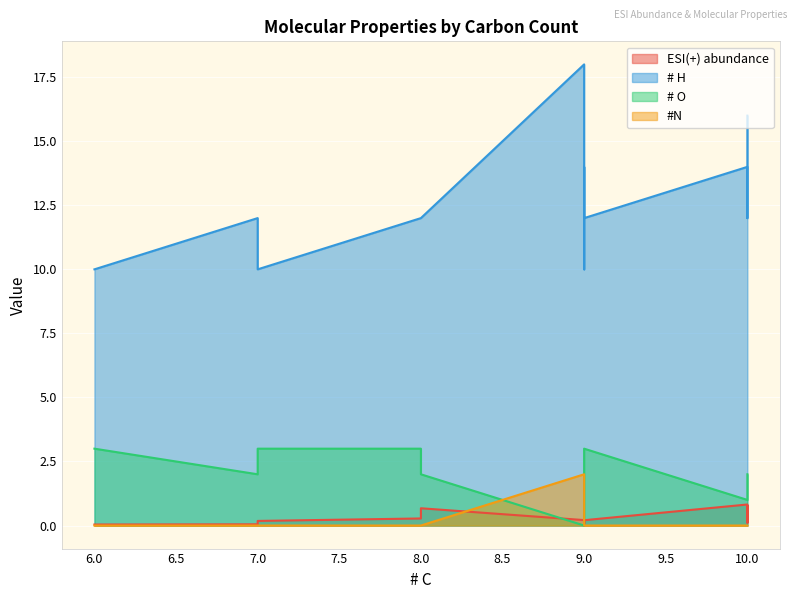

Where is #N nearest to the value 1?

7